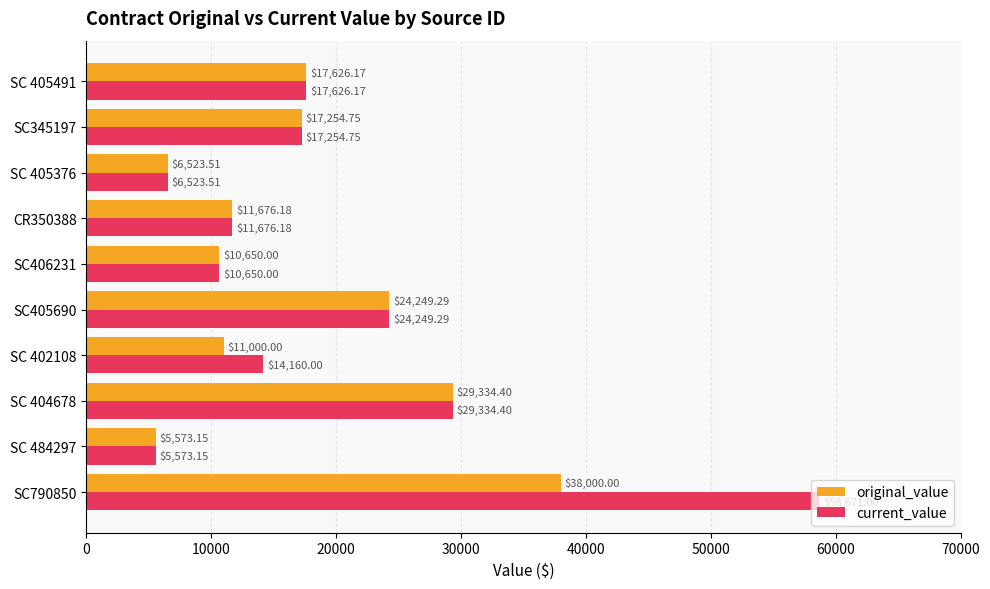

Rank the series by their average value, from highest to lowest.

current_value, original_value